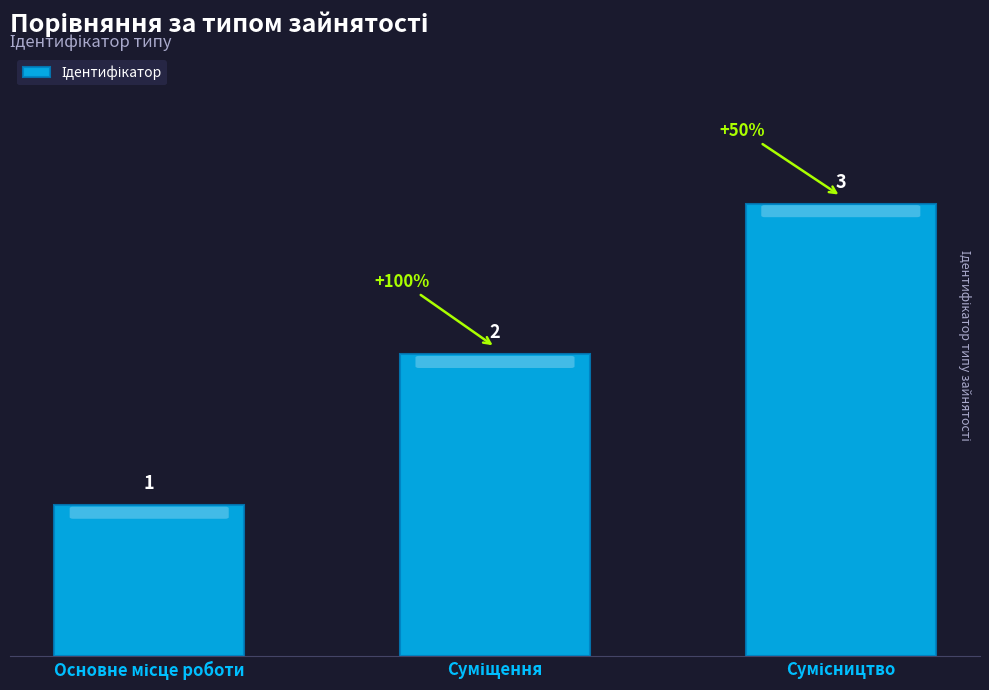

What is the value of the 3rd bar from the left?

3